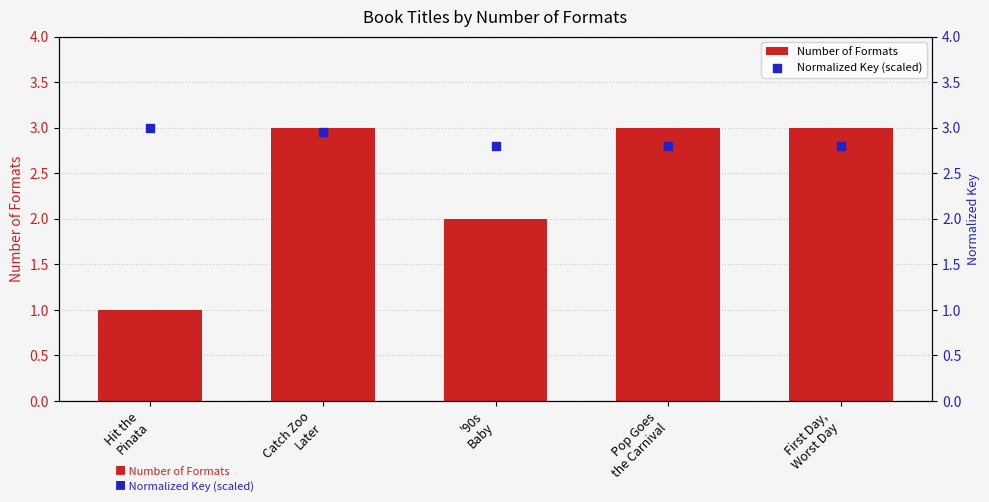

Which series reaches the minimum Y coordinate?

Number of Formats